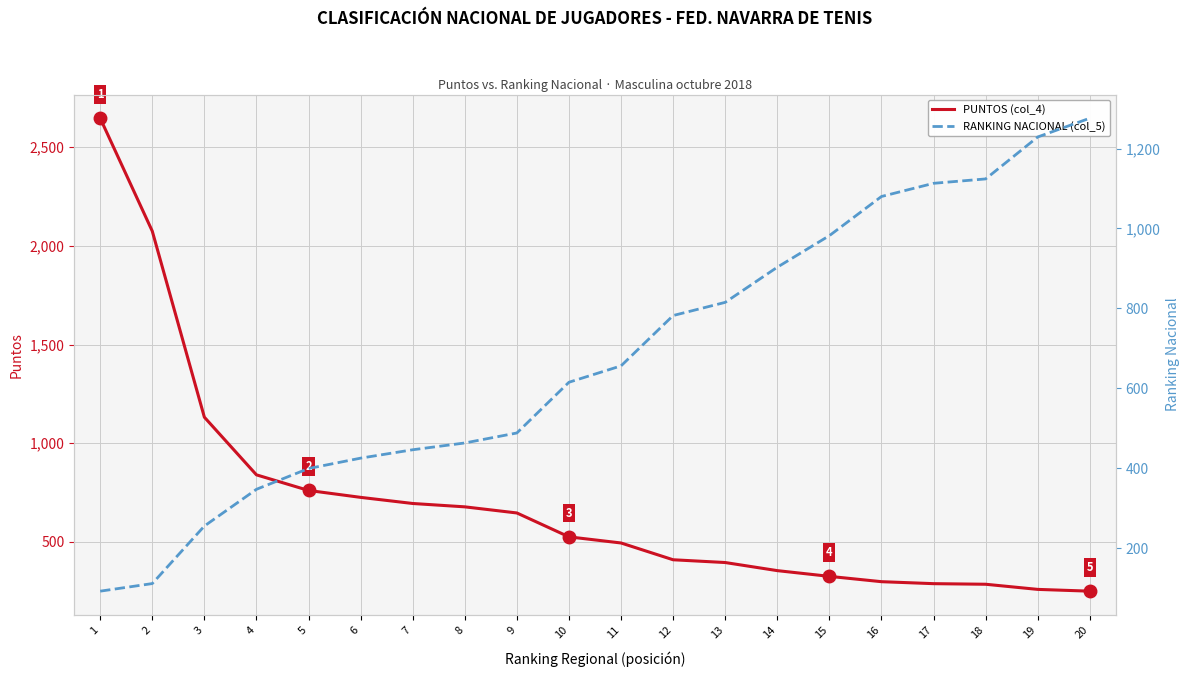

Reading left to right, extract all data points from this chart.

PUNTOS (col_4): 1=2646	2=2074	3=1132	4=840	5=761	6=726	7=695	8=678	9=647	10=526	11=495	12=410	13=396	14=355	15=326	16=299	17=289	18=286	19=260	20=251
RANKING NACIONAL (col_5): 1=92	2=111	3=255	4=347	5=399	6=425	7=446	8=463	9=488	10=615	11=656	12=782	13=815	14=903	15=982	16=1080	17=1113	18=1124	19=1229	20=1276